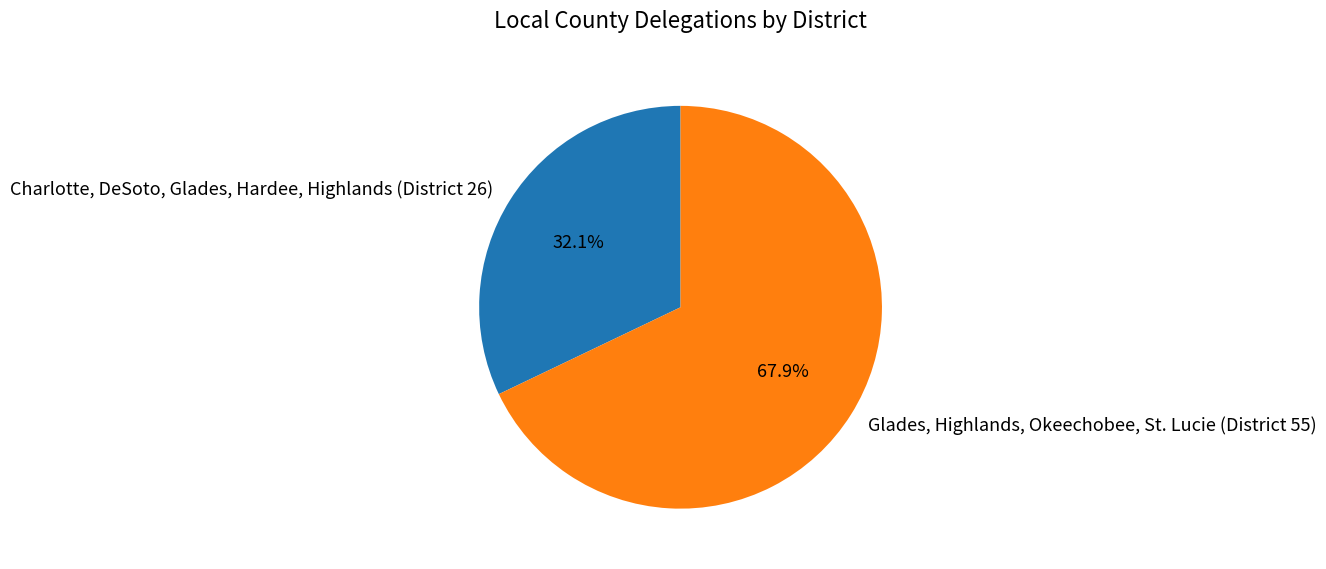

To the nearest percent, what portion does Glades, Highlands, Okeechobee, St. Lucie (District 55) represent?

68%